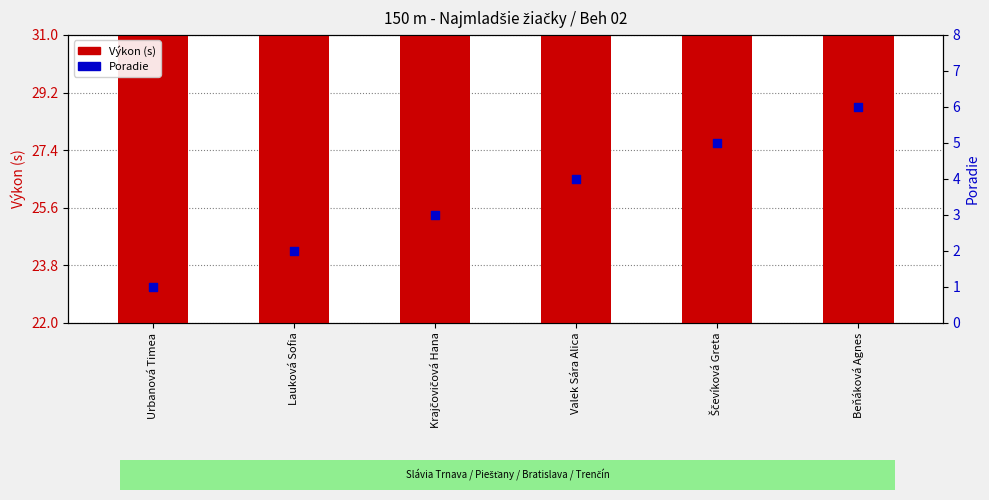

Which series has the largest Y range (max minus min)?

Výkon (s)